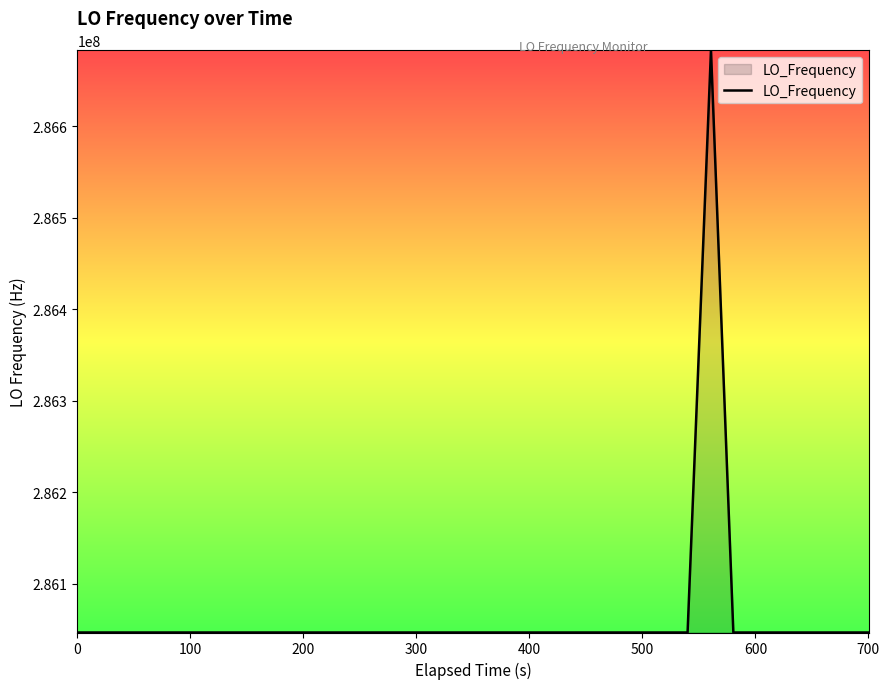

What is the smallest value displayed?

286046998.2